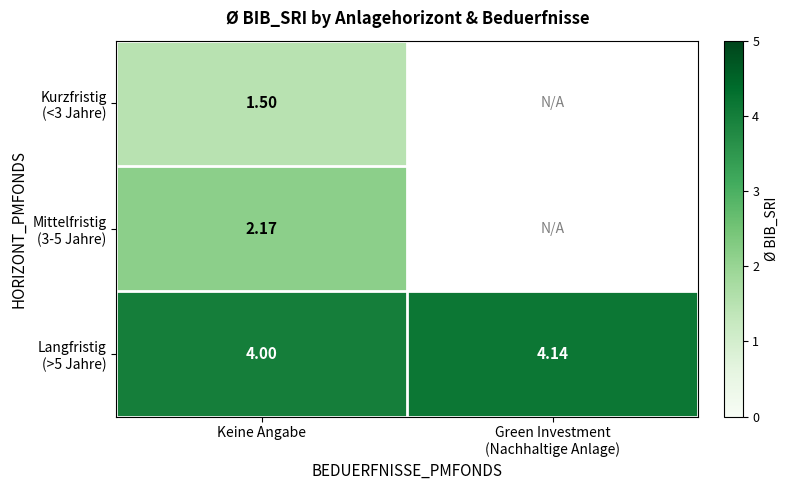

At which category is the sum across all series the highest?

Keine Angabe